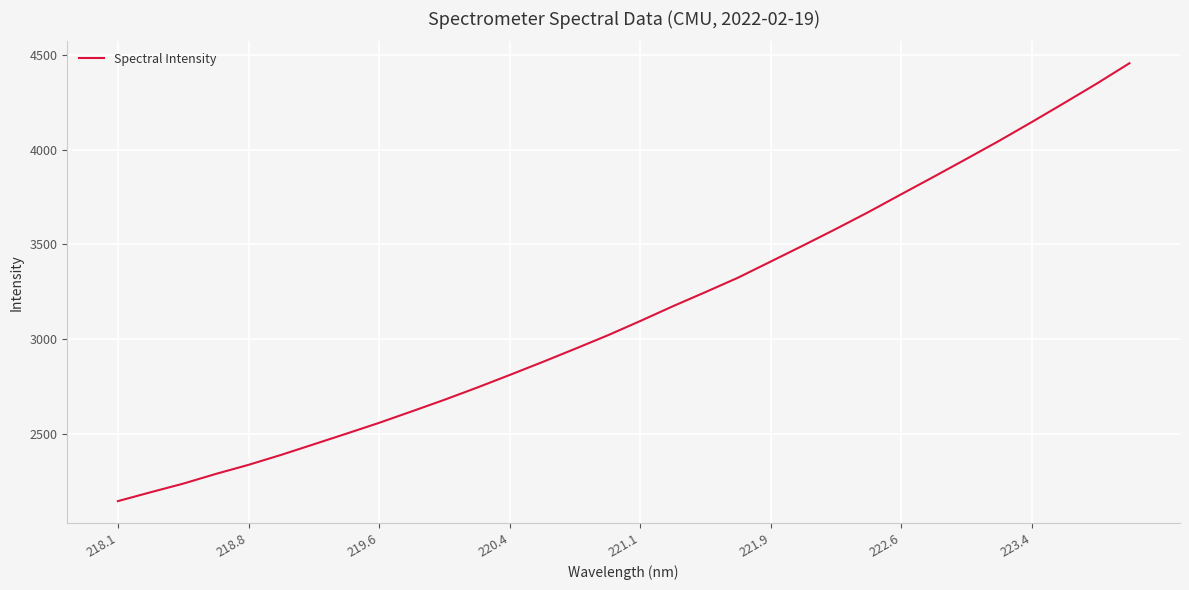

What is the minimum value shown in the chart?

2142.5